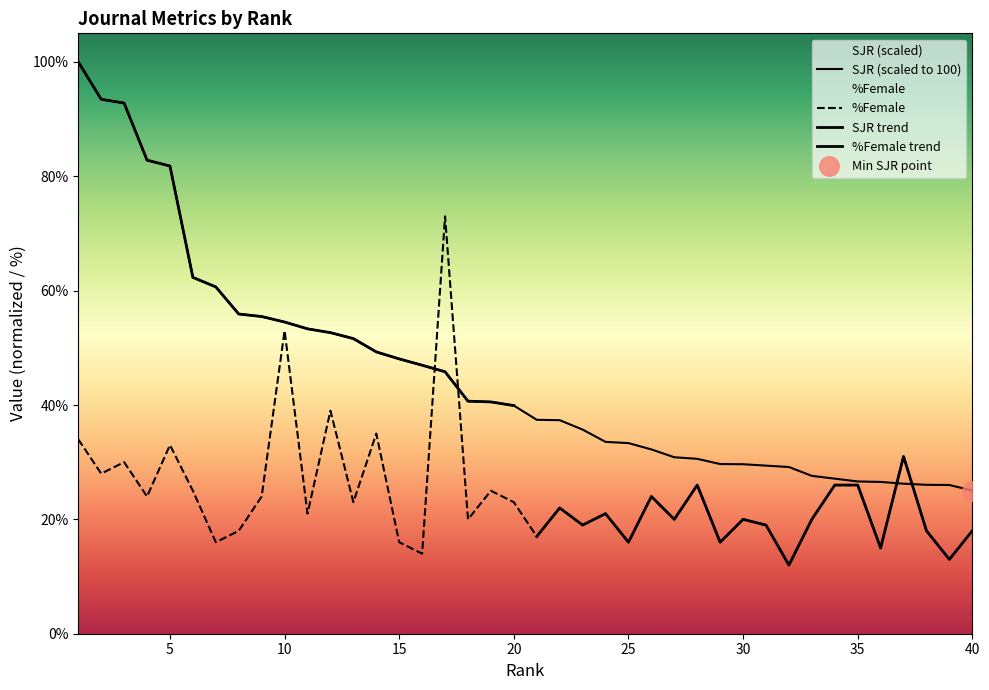

At which label is SJR closest to 62?

6